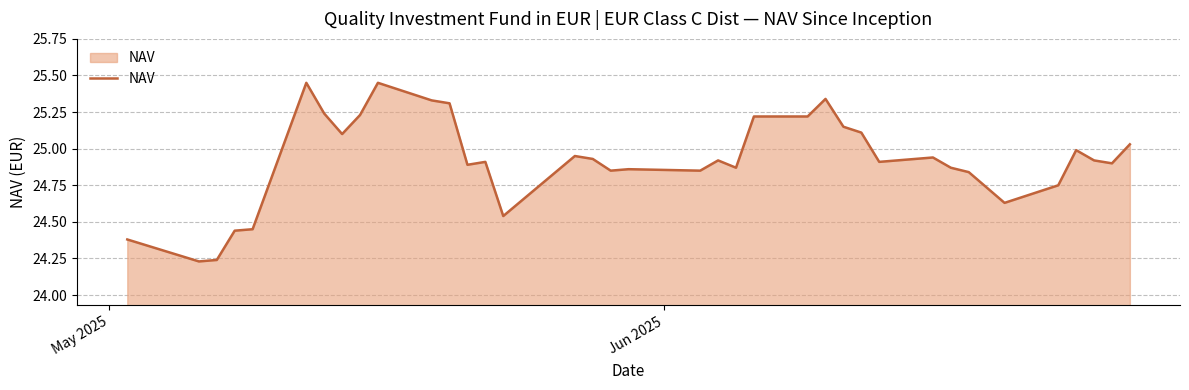

What is the difference between the maximum and minimum values?

1.2